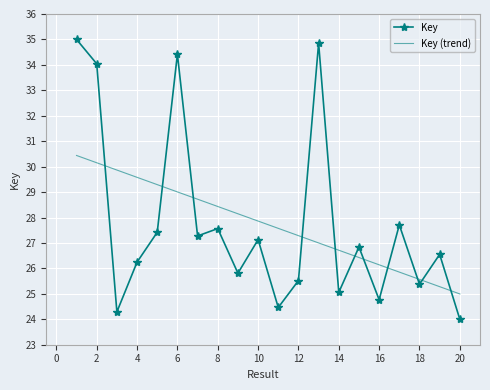

Reading left to right, transcribe all the data shown in this chart.

Key: 35.0	34.0	24.3	26.2	27.4	34.4	27.3	27.6	25.8	27.1	24.5	25.5	34.9	25.1	26.8	24.8	27.7	25.4	26.6	24.0
Key (trend): 30.4	30.2	29.9	29.6	29.3	29.0	28.7	28.4	28.1	27.9	27.6	27.3	27.0	26.7	26.4	26.1	25.9	25.6	25.3	25.0